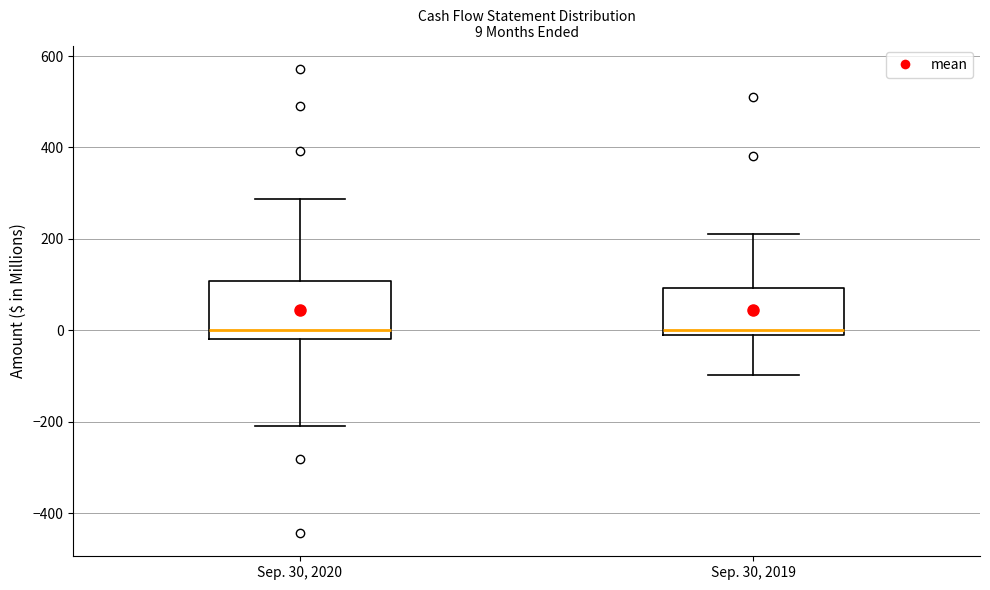

Which box is the tallest, from its lower edge to its upper edge?

Sep. 30, 2020